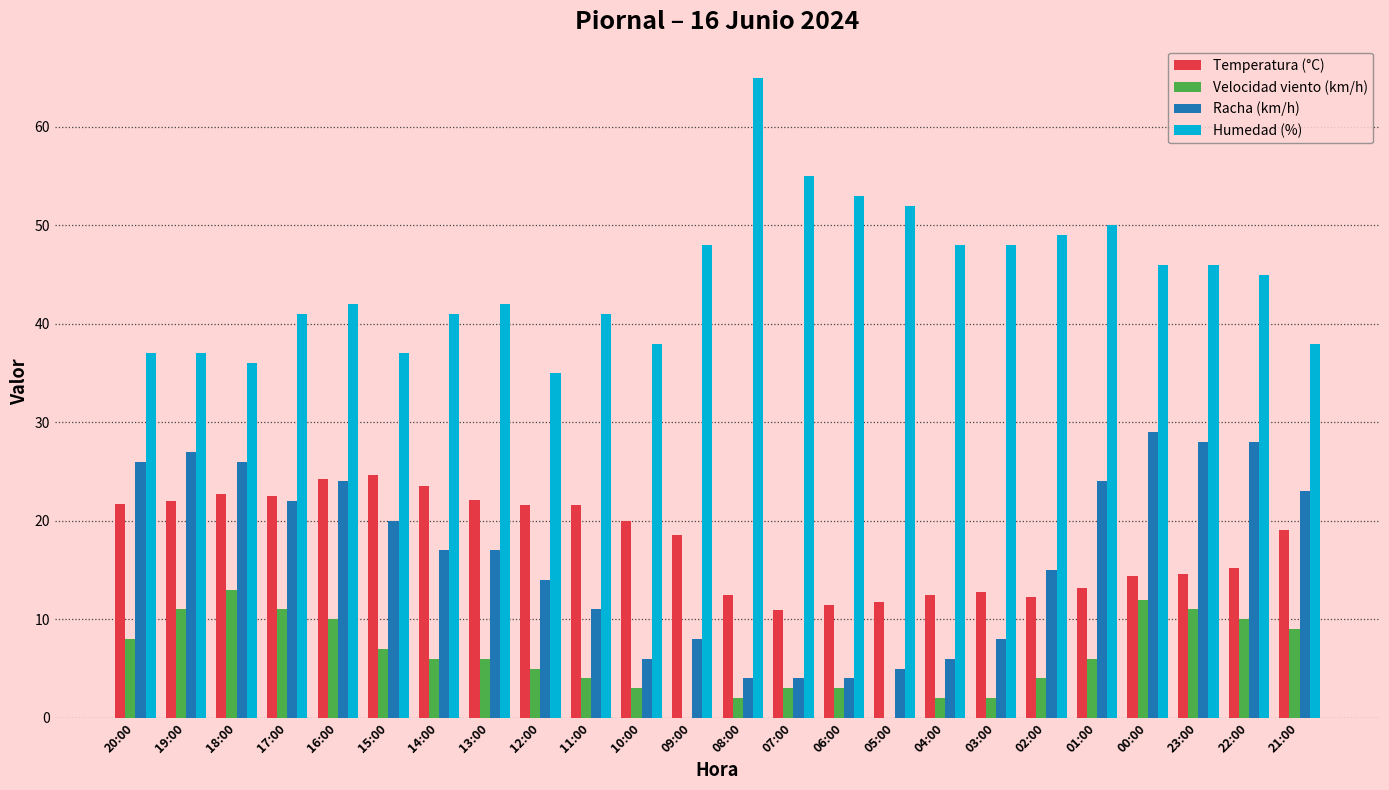

What is the spread (max minus min) of values at 13:00?

36.0